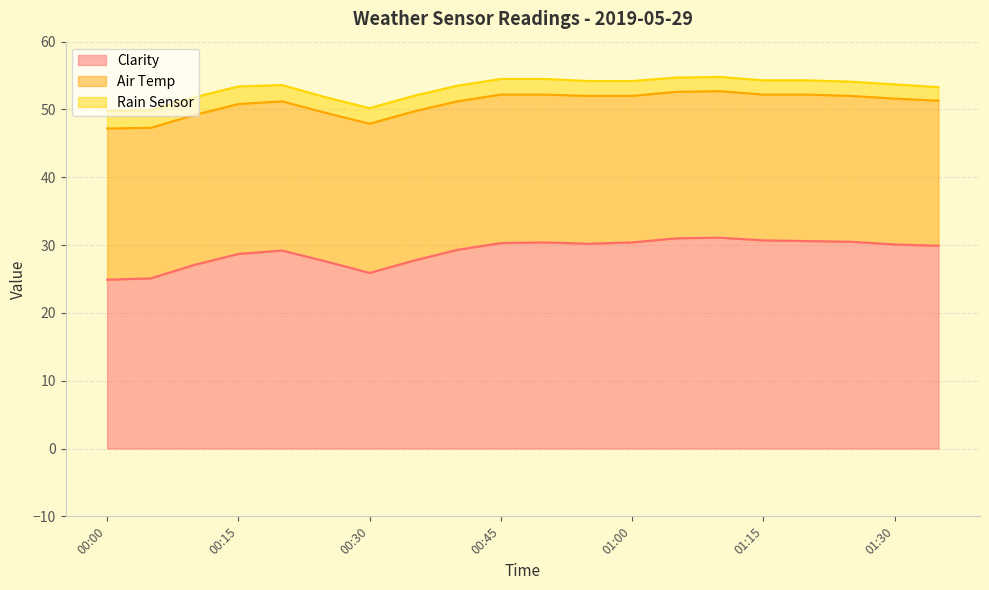

Does the chart have visible grid lines?

Yes